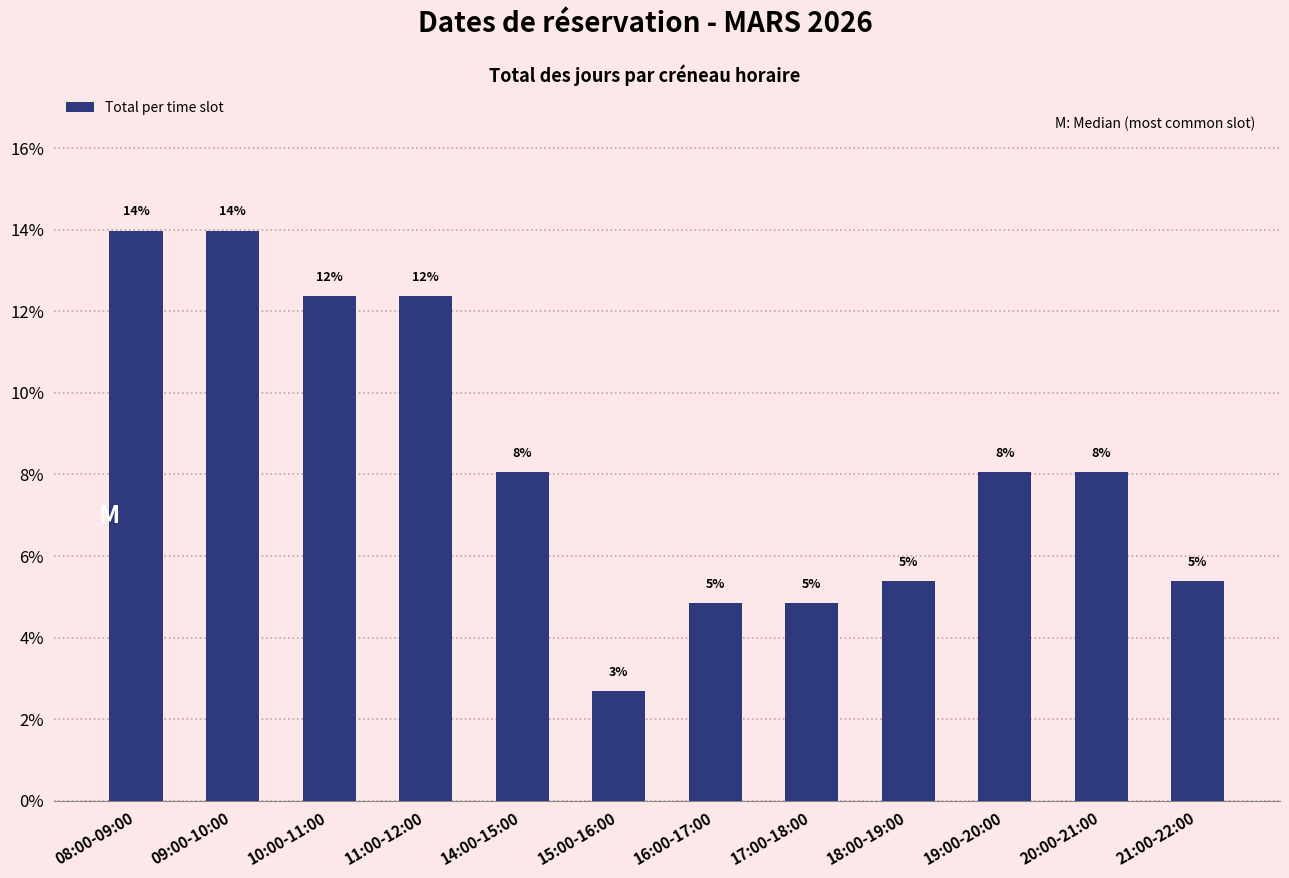

What is the difference between the second highest and second lowest values?

9.1